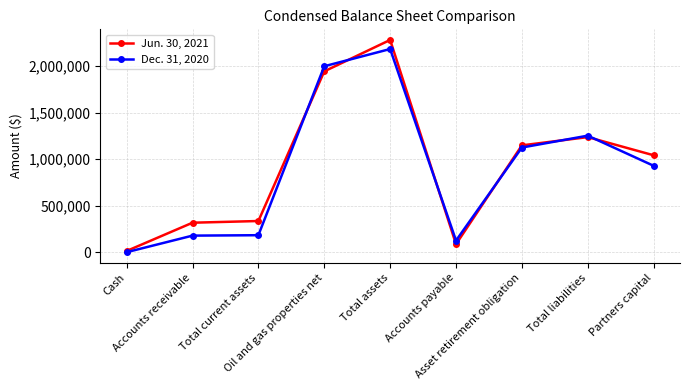

What are all the series names shown in the legend?

Jun. 30, 2021, Dec. 31, 2020